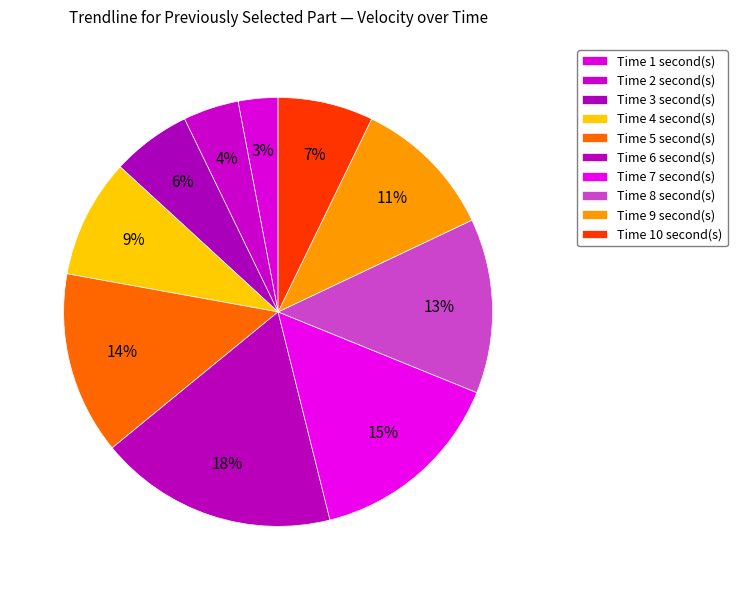

Count the number of slices in the pie.

10